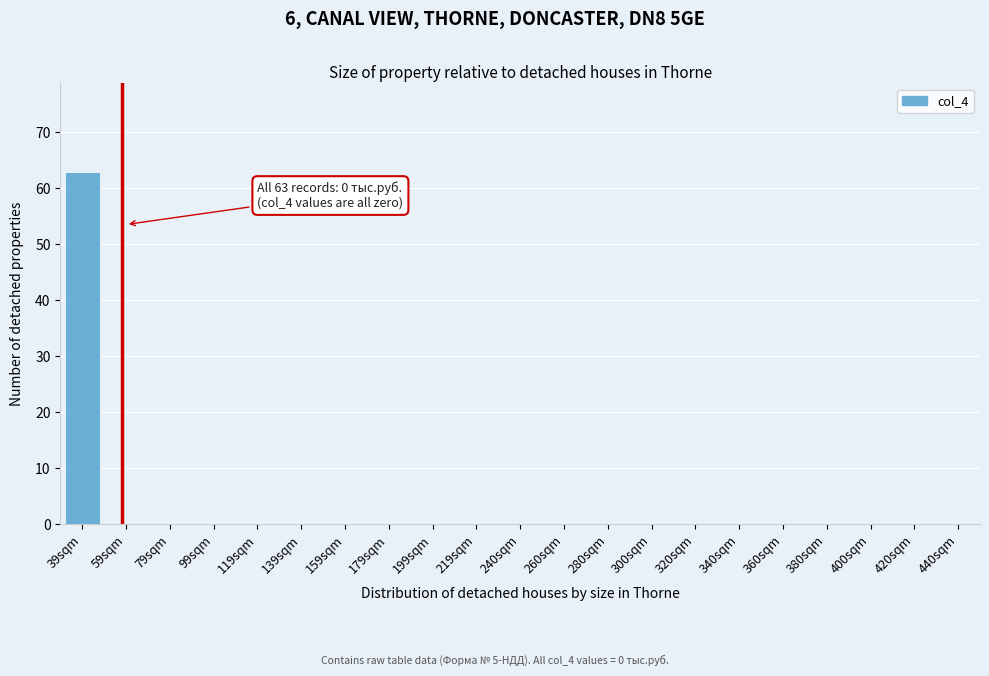

Reading right to left, extract all data points from this chart.

440sqm=0	420sqm=0	400sqm=0	380sqm=0	360sqm=0	340sqm=0	320sqm=0	300sqm=0	280sqm=0	260sqm=0	240sqm=0	219sqm=0	199sqm=0	179sqm=0	159sqm=0	139sqm=0	119sqm=0	99sqm=0	79sqm=0	59sqm=0	39sqm=63